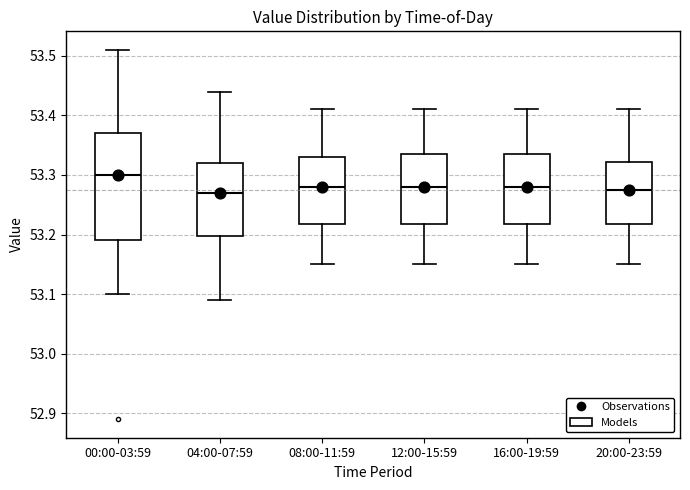

Comparing the boxes themselves (not the whiskers), which one is the tallest?

00:00-03:59